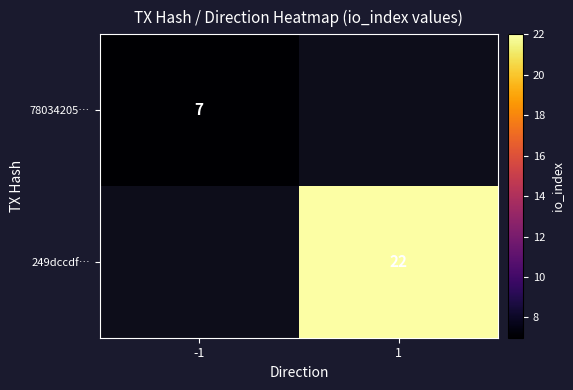

The value of 249dccdf… at 1 is 12. True or false?

False